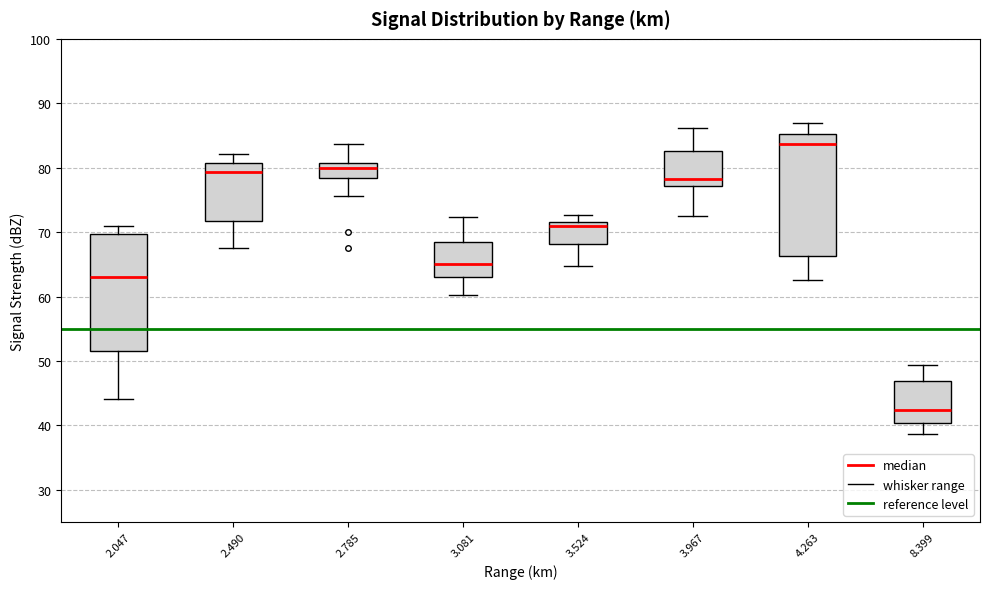

Reading left to right, transcribe this box plot: for each box, give where its median line is, the range the box spans, and where its two whiskers end, as read against the y-axis. The values are not printed on the chart, so give them approximately, as read against the axis.

2.047: median 63, box 52 to 70, whiskers 44 to 71
2.490: median 79, box 72 to 81, whiskers 68 to 82
2.785: median 80, box 78 to 81, whiskers 76 to 84
3.081: median 65, box 63 to 69, whiskers 60 to 72
3.524: median 71, box 68 to 72, whiskers 65 to 73
3.967: median 78, box 77 to 83, whiskers 73 to 86
4.263: median 84, box 66 to 85, whiskers 63 to 87
8.399: median 42, box 40 to 47, whiskers 39 to 49